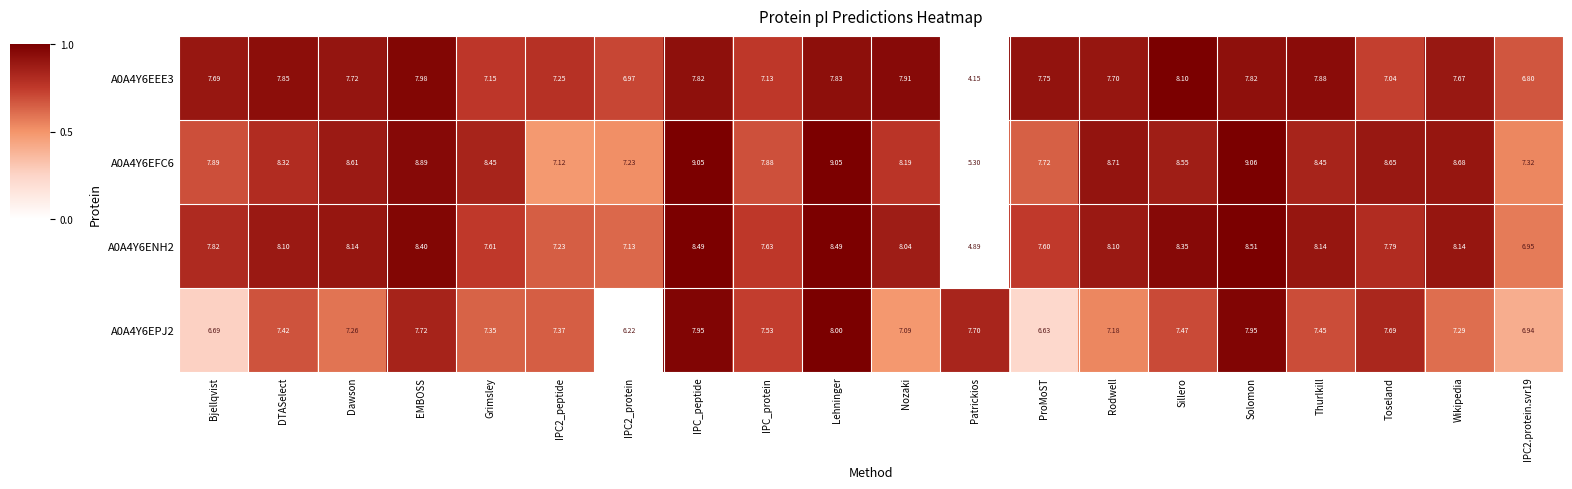

Rank the series by their maximum value, from highest to lowest.

A0A4Y6EFC6, A0A4Y6ENH2, A0A4Y6EEE3, A0A4Y6EPJ2